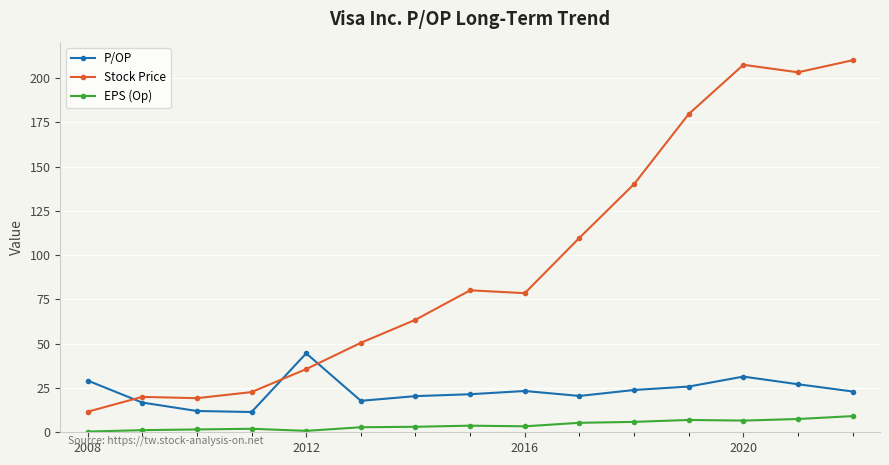

At how many categories does at least one series exceed 161?

4